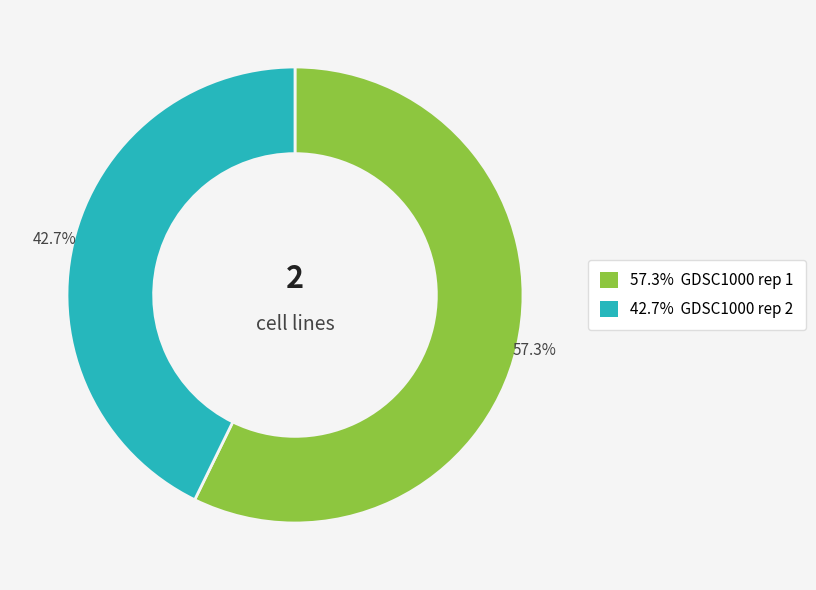

Does any single category account for the majority?

Yes